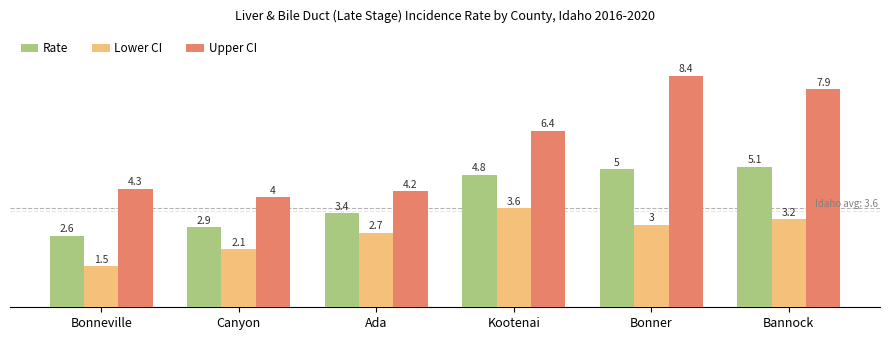

Rank the series at Canyon from lowest to highest value.

Lower CI, Rate, Upper CI